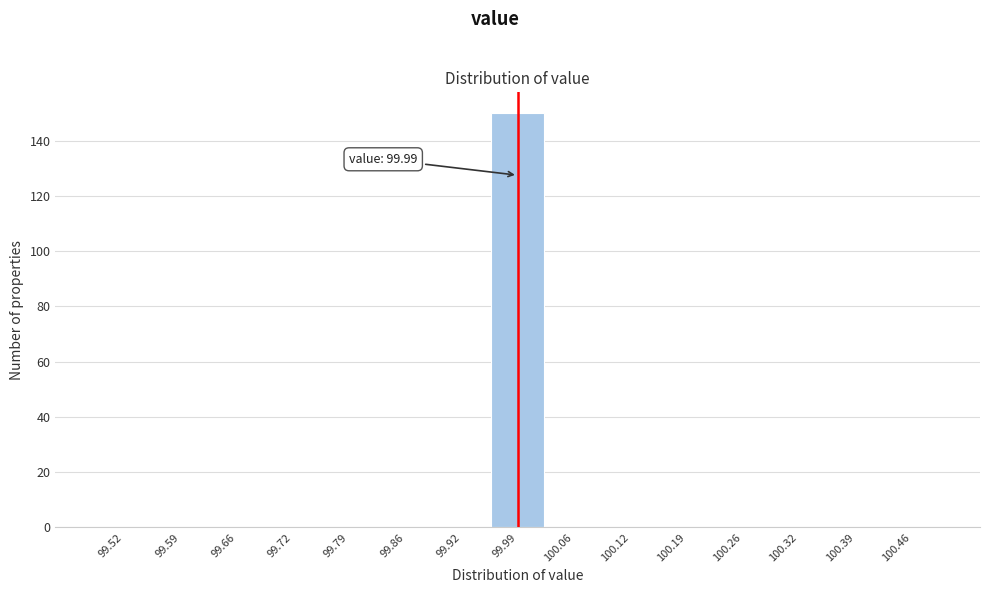

Which range on the x-axis has the tallest bar?

99.96 to 100.02